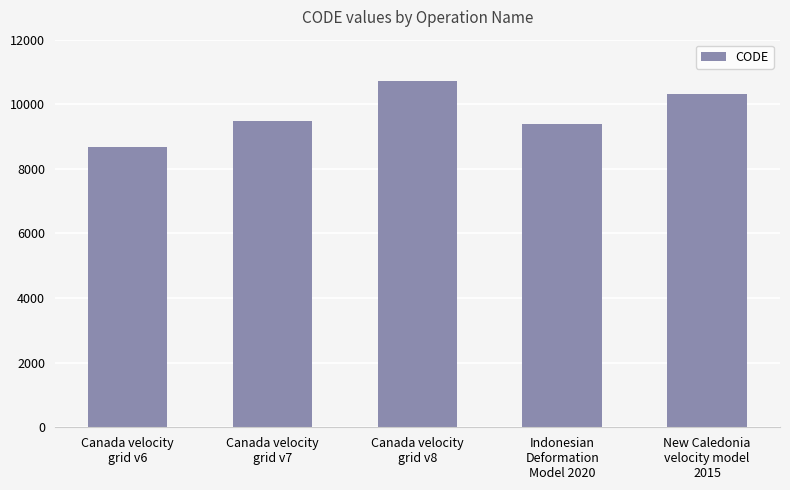

Approximately how many times larger is the value at Canada velocity
grid v6 compared to Canada velocity
grid v8?

0.8